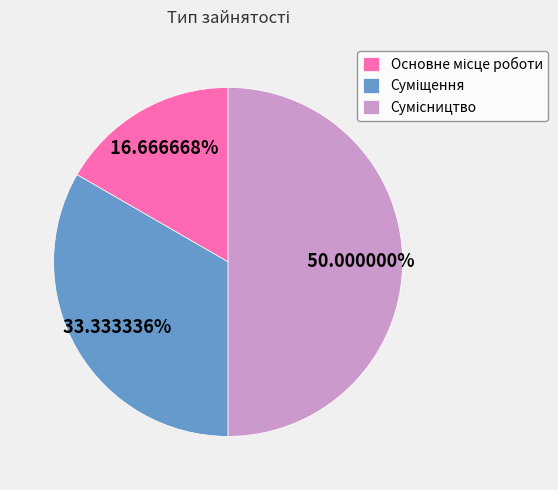

Count the number of slices in the pie.

3